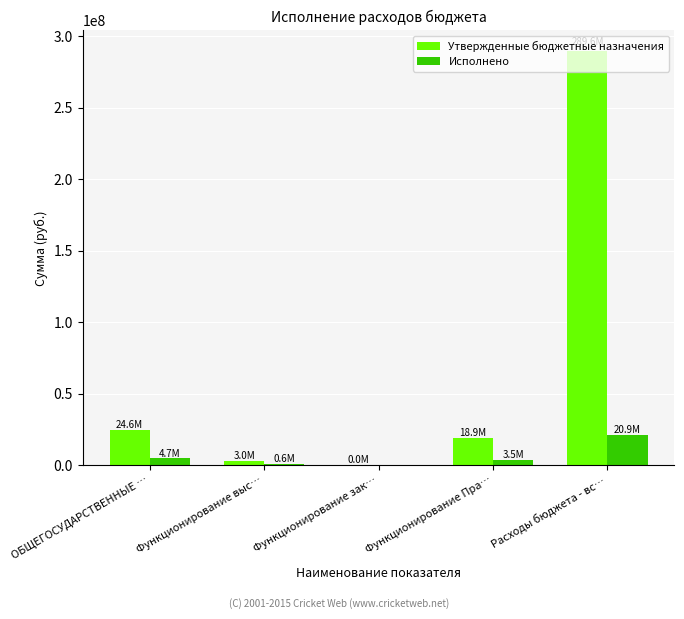

How many data points in Исполнено are above 3477090?

3